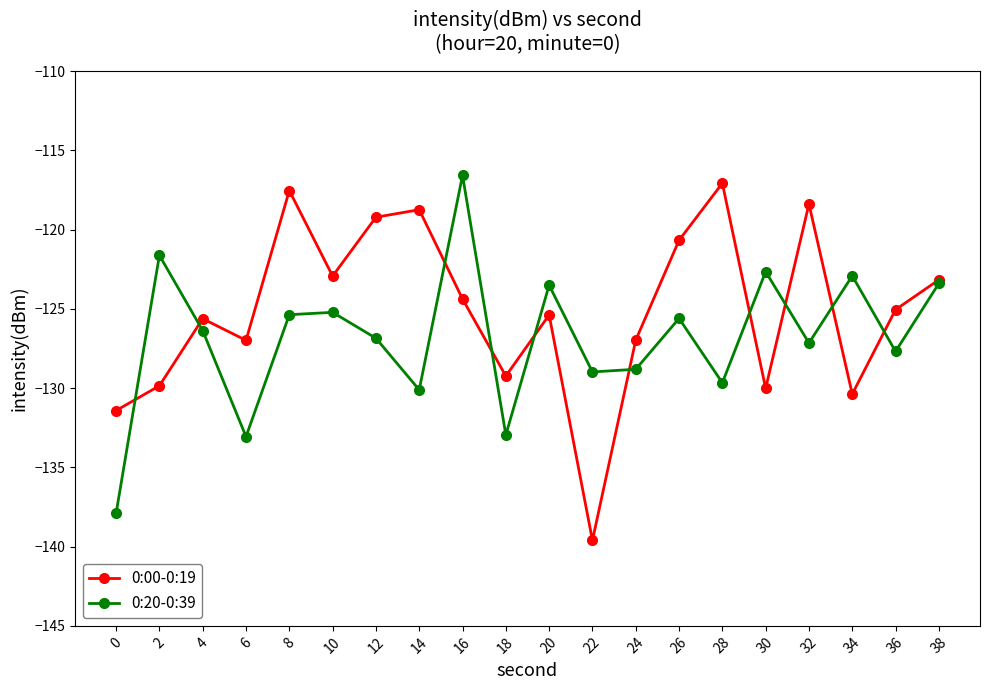

What is the sum of the 0:00-0:19 values at 22 and 4?

-265.2